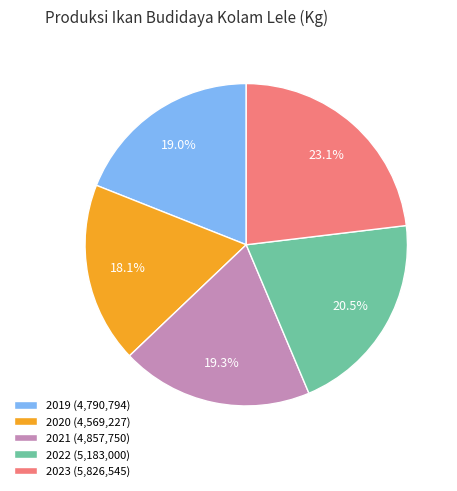

To the nearest percent, what is the combined percentage of 2023 and 2019?

42%